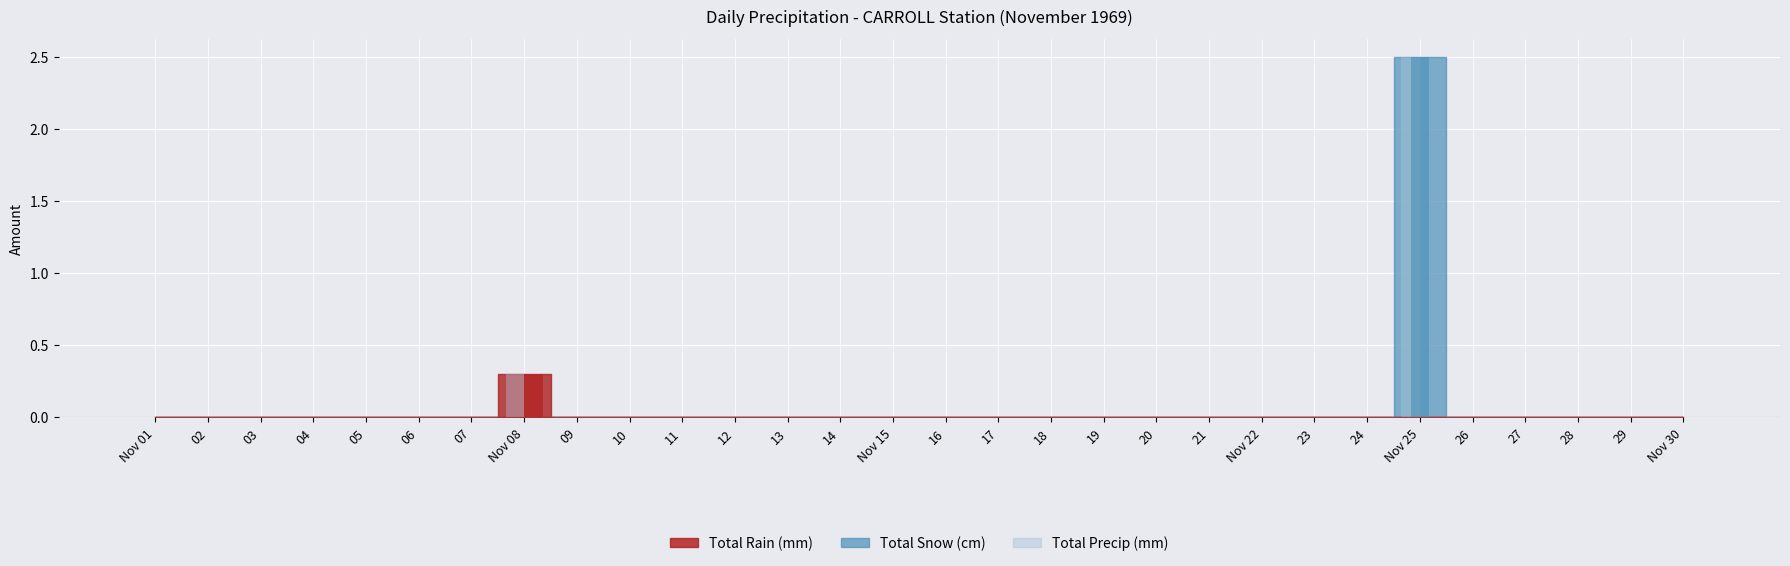

What is the sum of all Total Rain (mm) values?

0.3